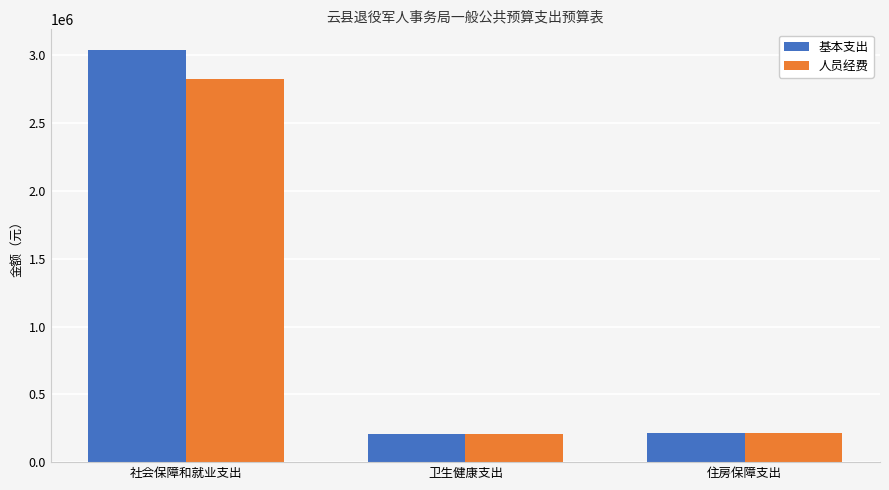

What are all the series names shown in the legend?

基本支出, 人员经费